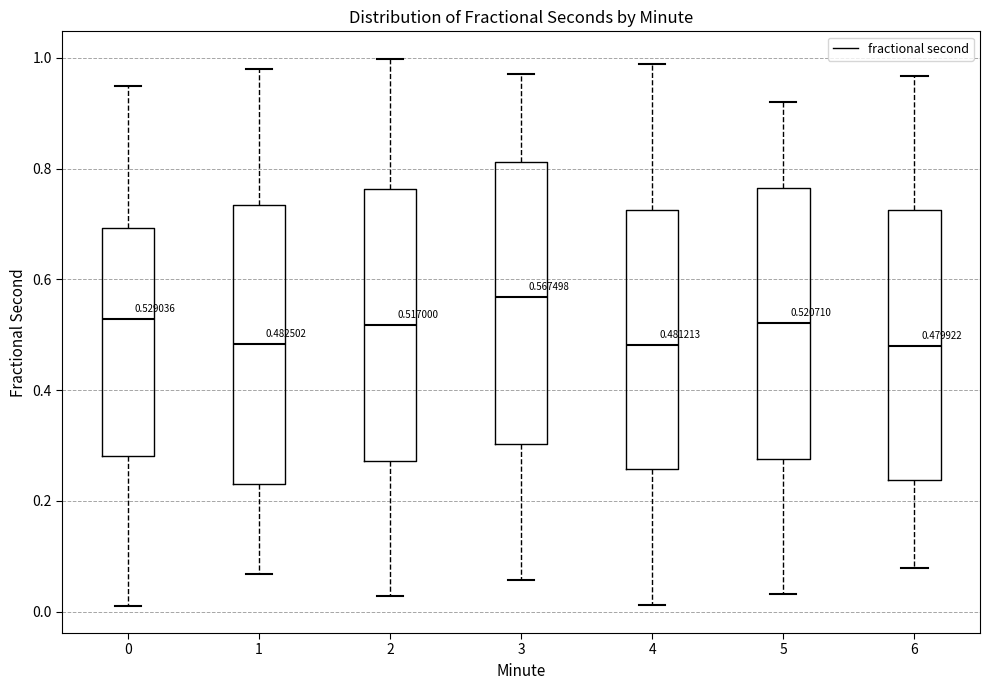

Which box's median line is the highest?

3